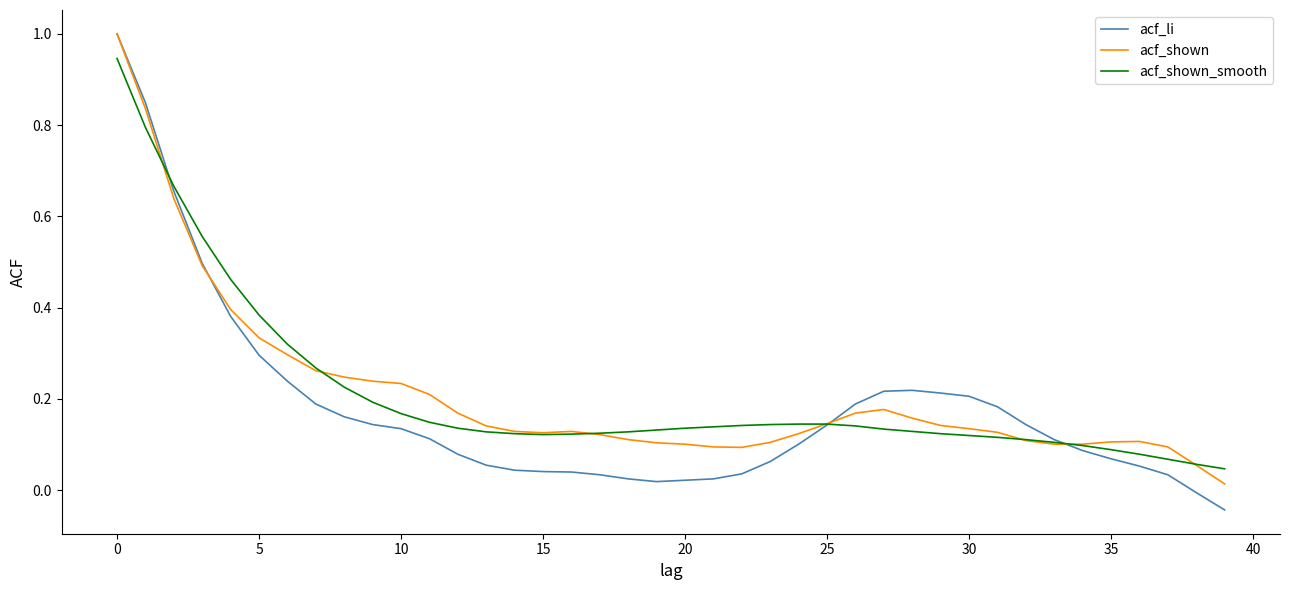

Which series has the widest spread of values?

acf_li